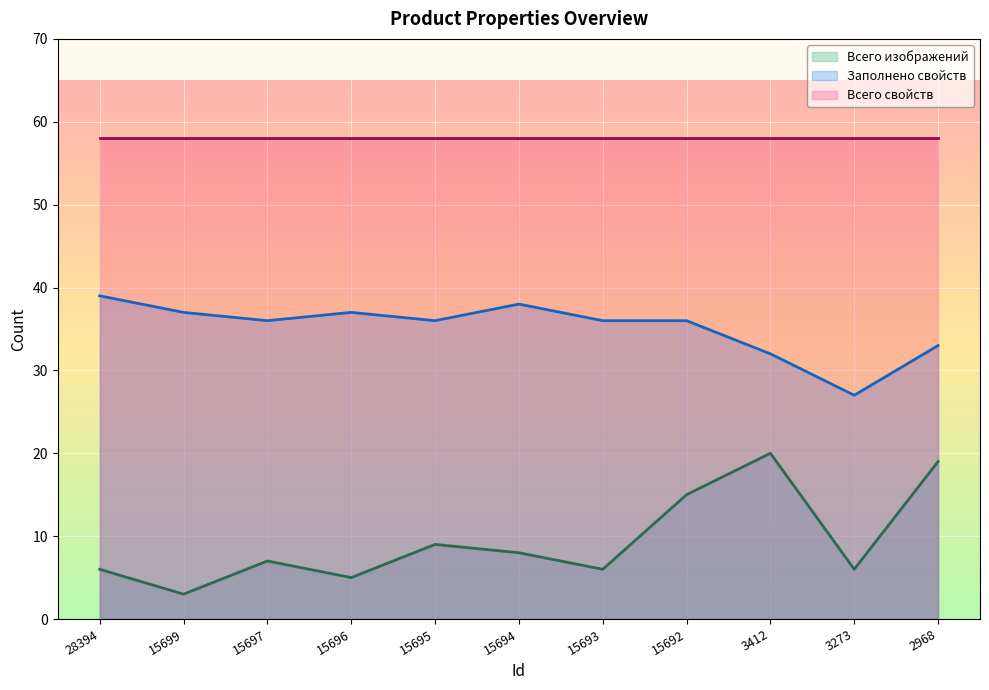

Rank the series by their average value, from lowest to highest.

Всего изображений, Заполнено свойств, Всего свойств